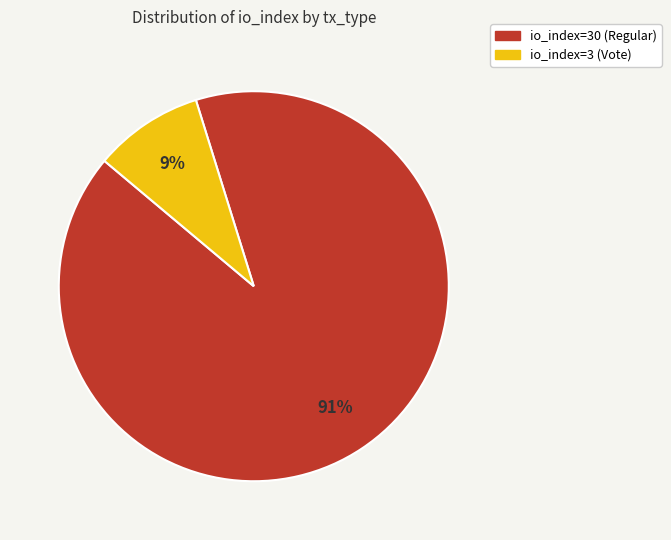

Is the sum of io_index=30 (Regular) and io_index=3 (Vote) greater than half?

Yes